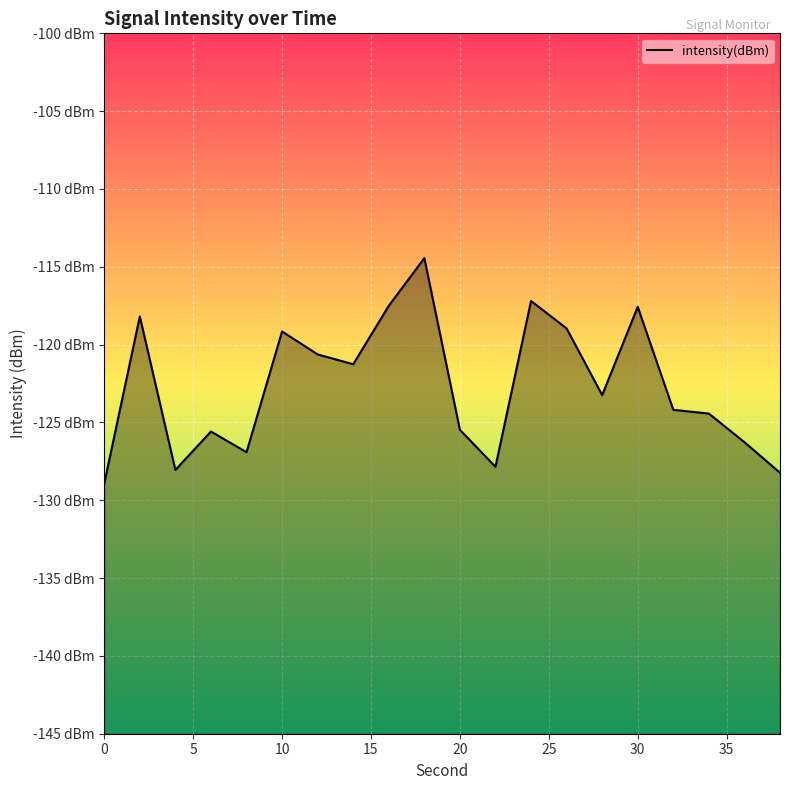

What is the difference between the maximum and second lowest values?

13.8